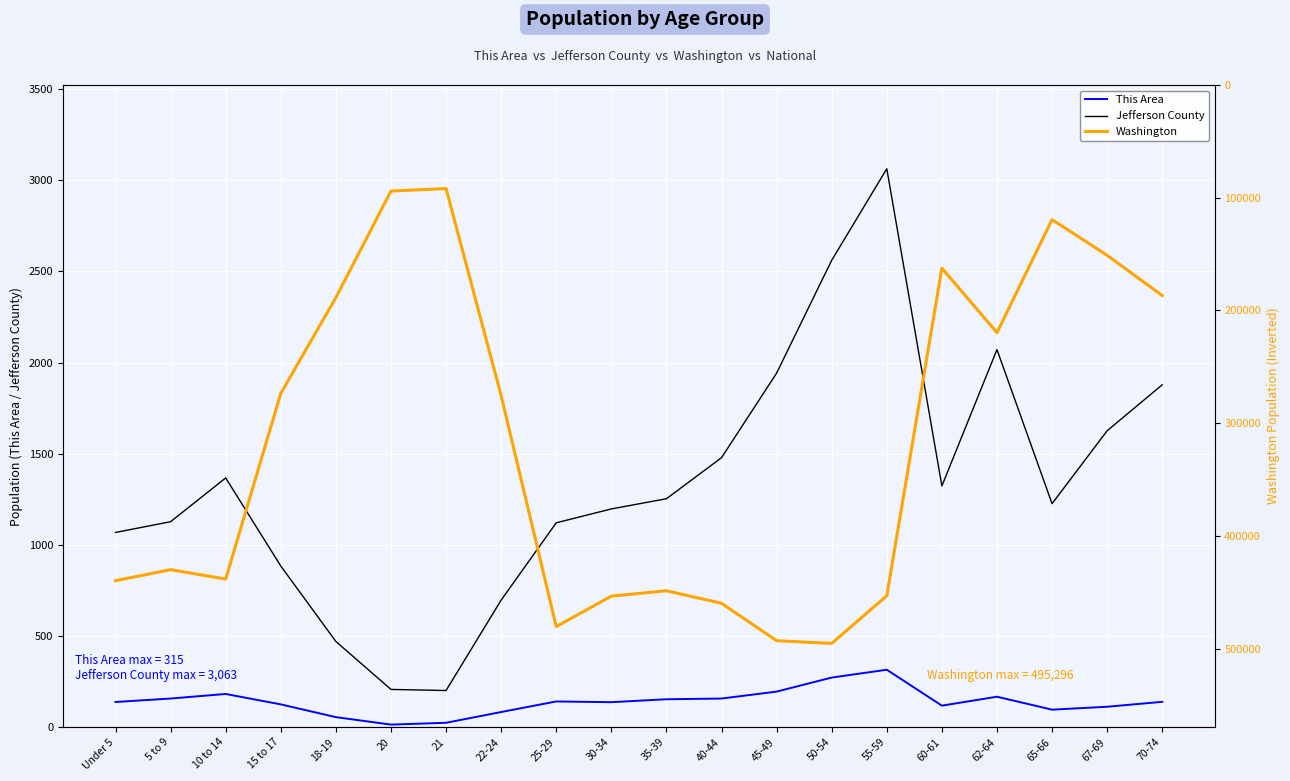

At which category does This Area reach its first local peak?

10 to 14